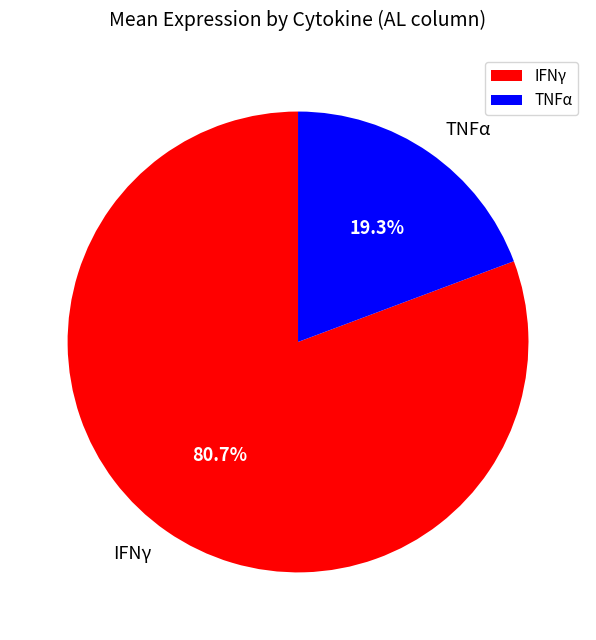

Is IFNγ the majority of the pie?

Yes